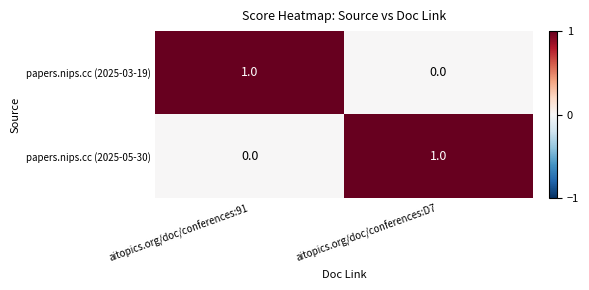

Rank the series at aitopics.org/doc/conferences:91 from highest to lowest value.

papers.nips.cc (2025-03-19), papers.nips.cc (2025-05-30)